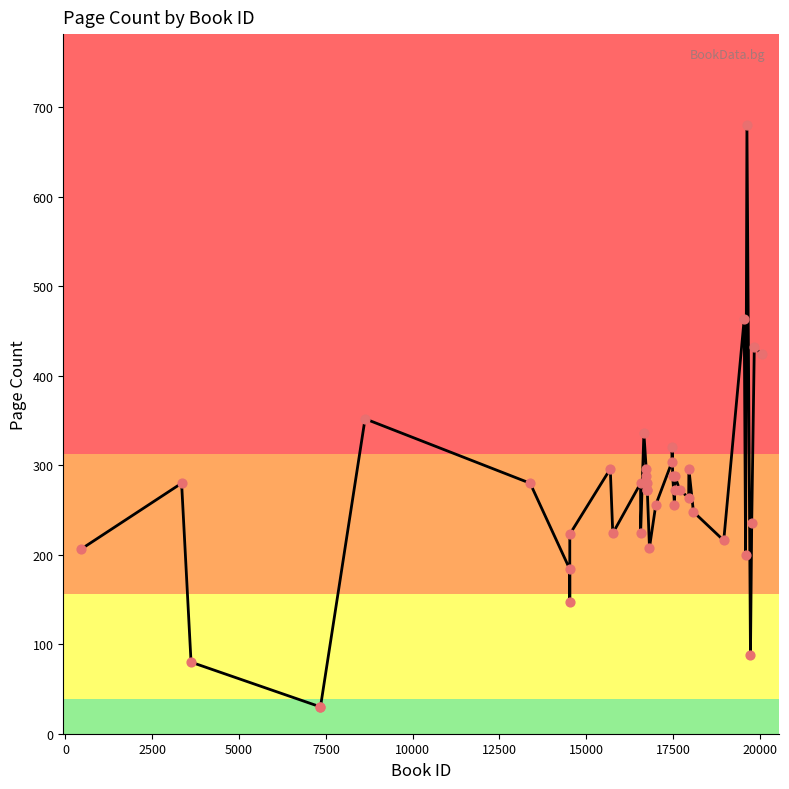

What is the minimum value shown in the chart?

30